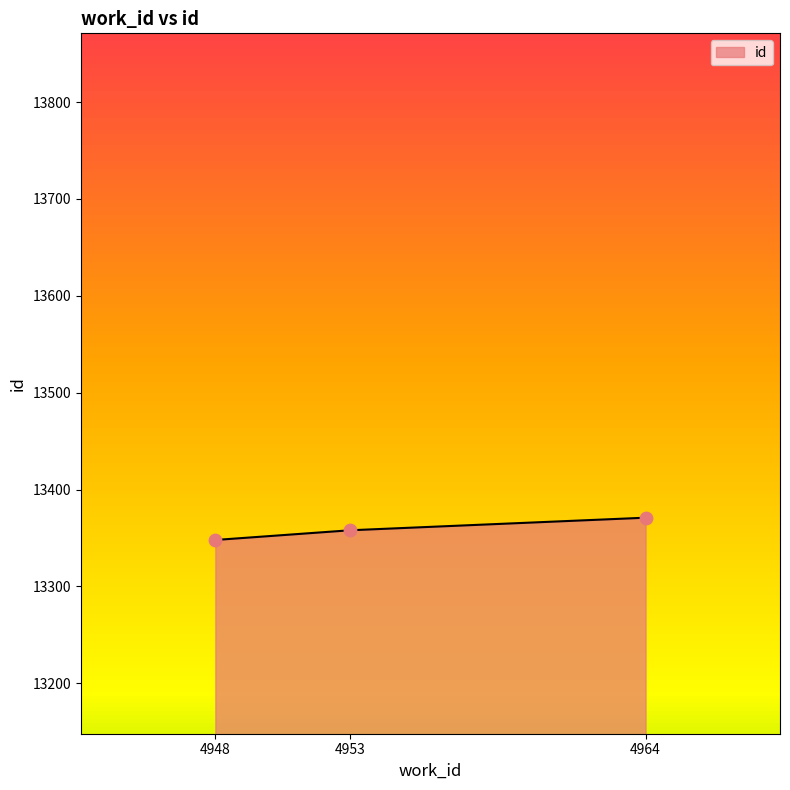

What is the ratio of the value at 4948 to the value at 4953?

1.0